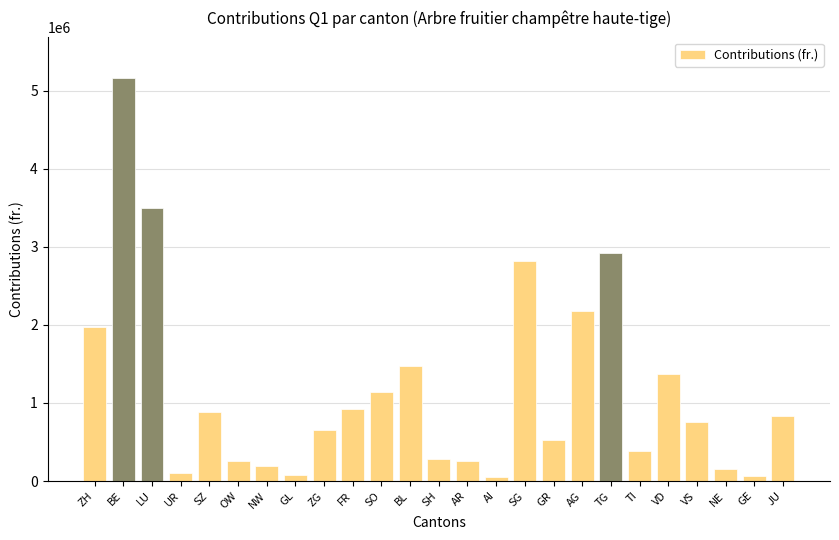

What is the ratio of the value at BE to the value at ZG?

7.9